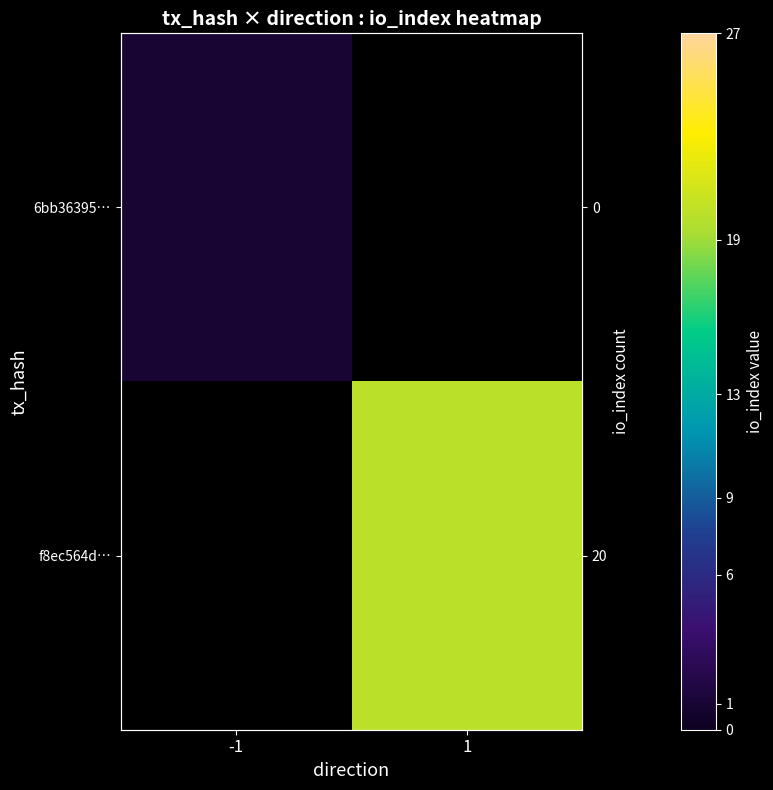

Which category has the highest value in the 6bb36395… series?

-1